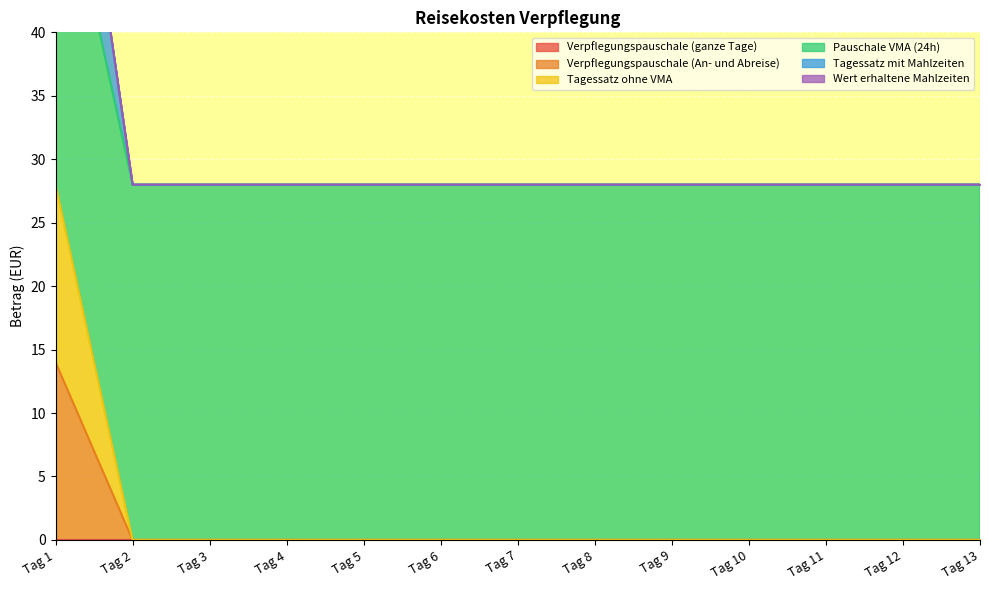

What is the difference between the Tagessatz ohne VMA values at Tag 1 and Tag 9?

28